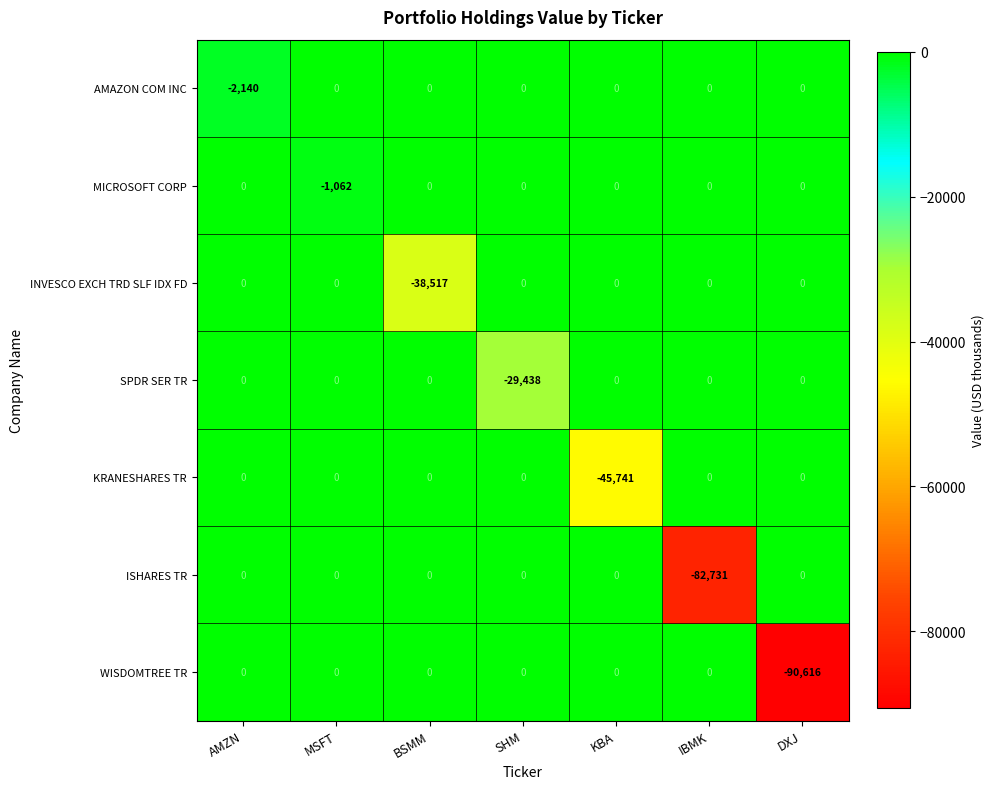

Is it true that AMAZON COM INC equals -3564 at AMZN?

False